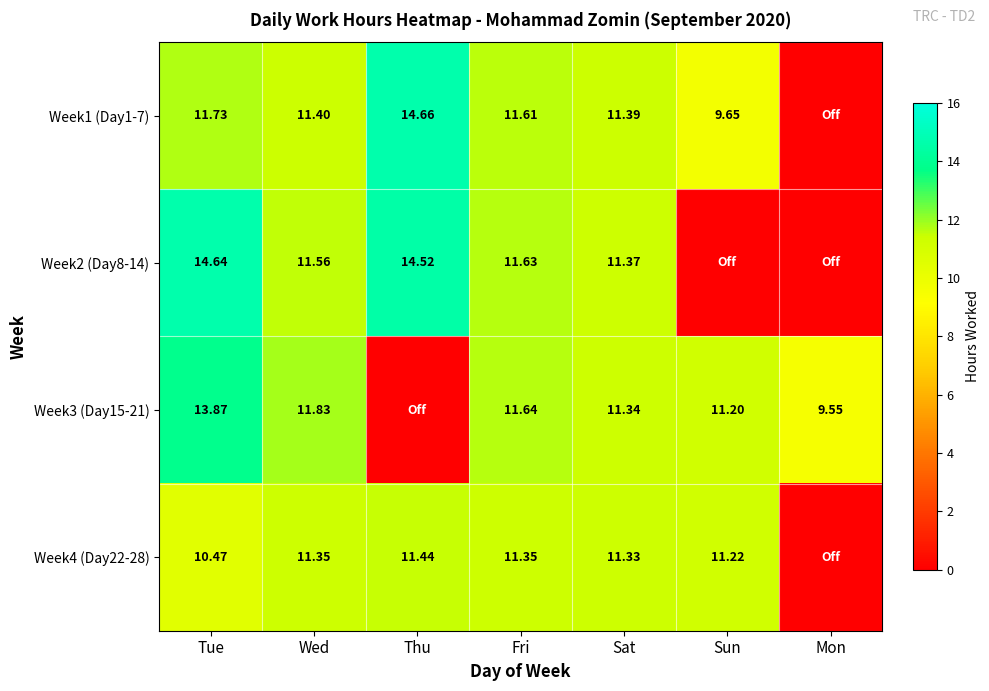

Which category has the lowest value across all series?

Mon